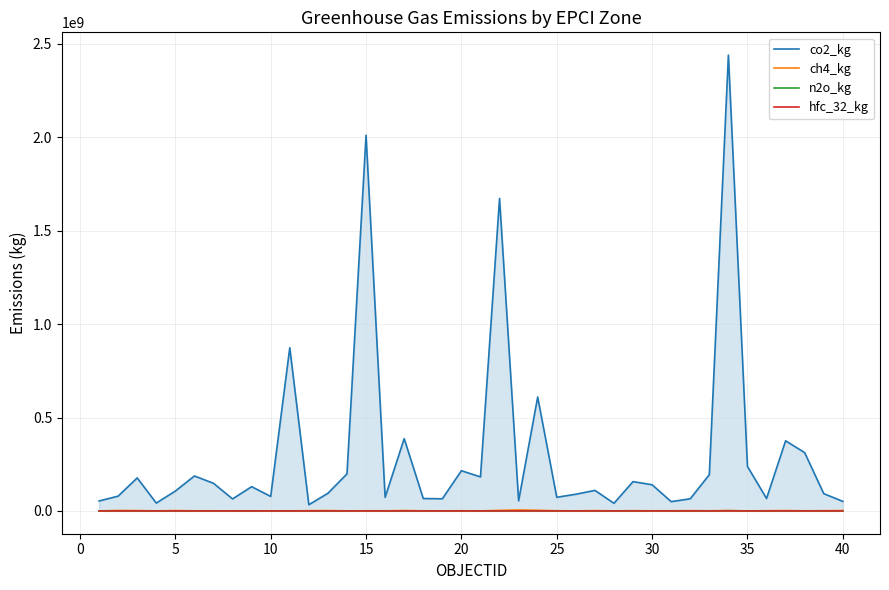

What is the maximum value for co2_kg?

2439897000.0